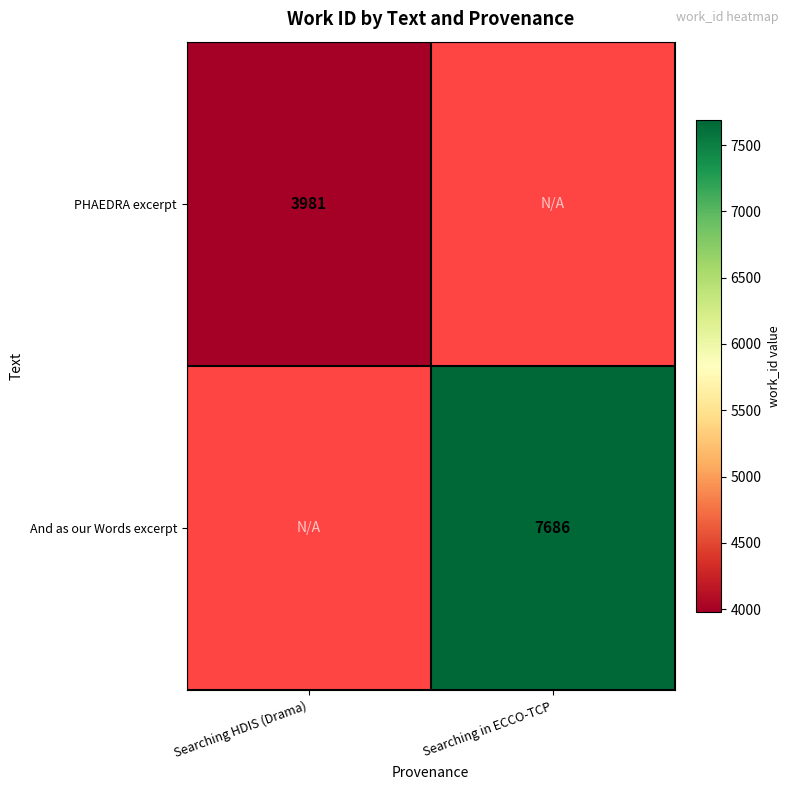

Is the value of PHAEDRA excerpt at Searching HDIS (Drama) greater than the value of And as our Words excerpt at Searching in ECCO-TCP?

No